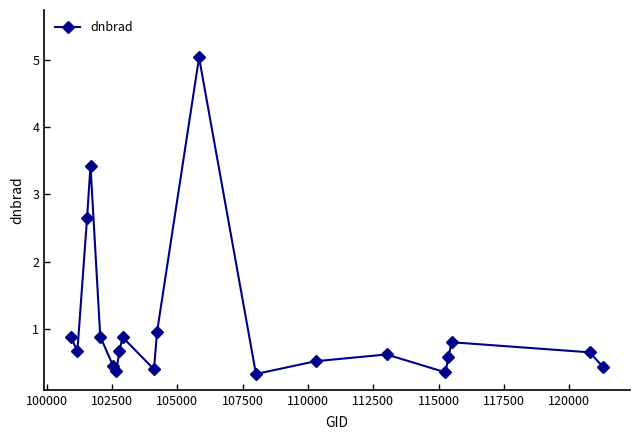

What is the sum of all values?

21.6